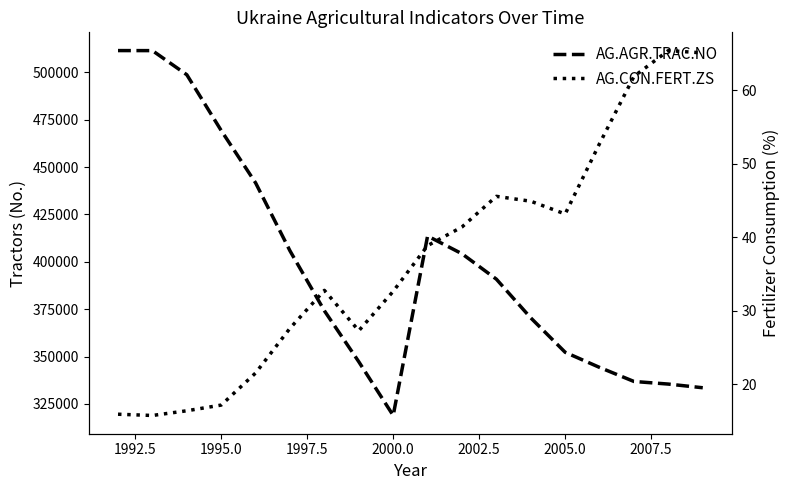

List the series in order of their overall mean, lowest first.

AG.CON.FERT.ZS, AG.AGR.TRAC.NO